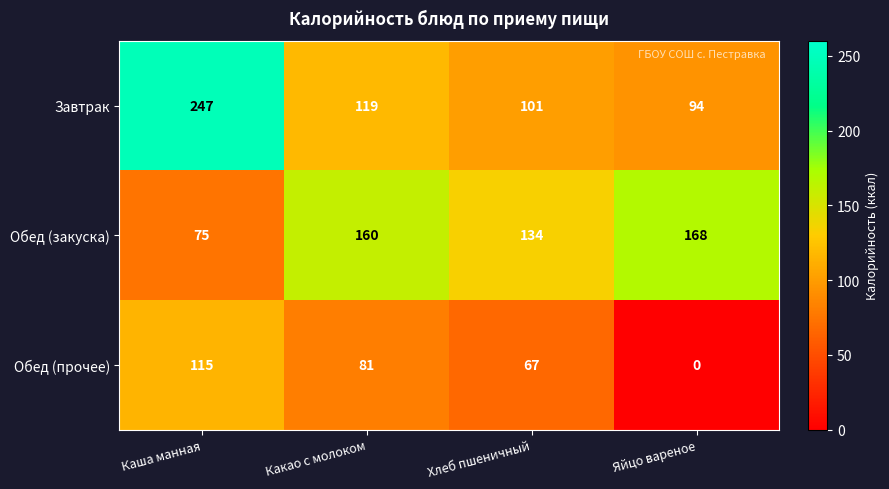

What is the difference between the highest and lowest values at Какао с молоком?

79